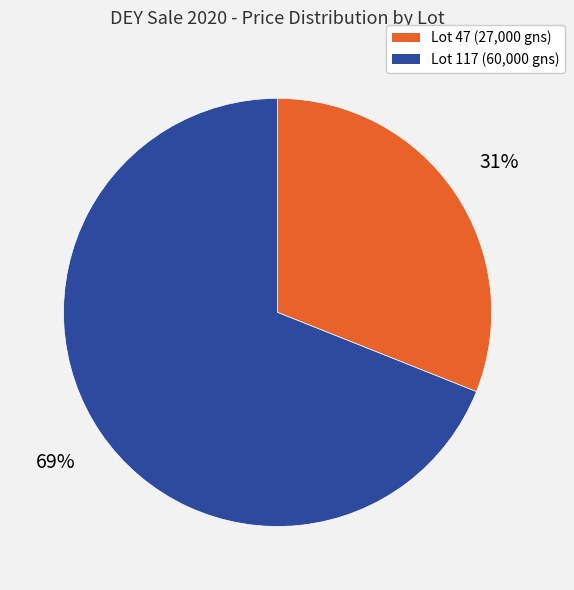

How many segments does this pie chart have?

2